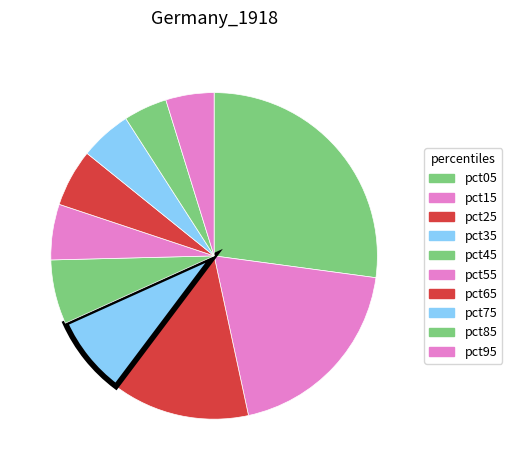

What percentage is NOT represented by pct35?

92.0%